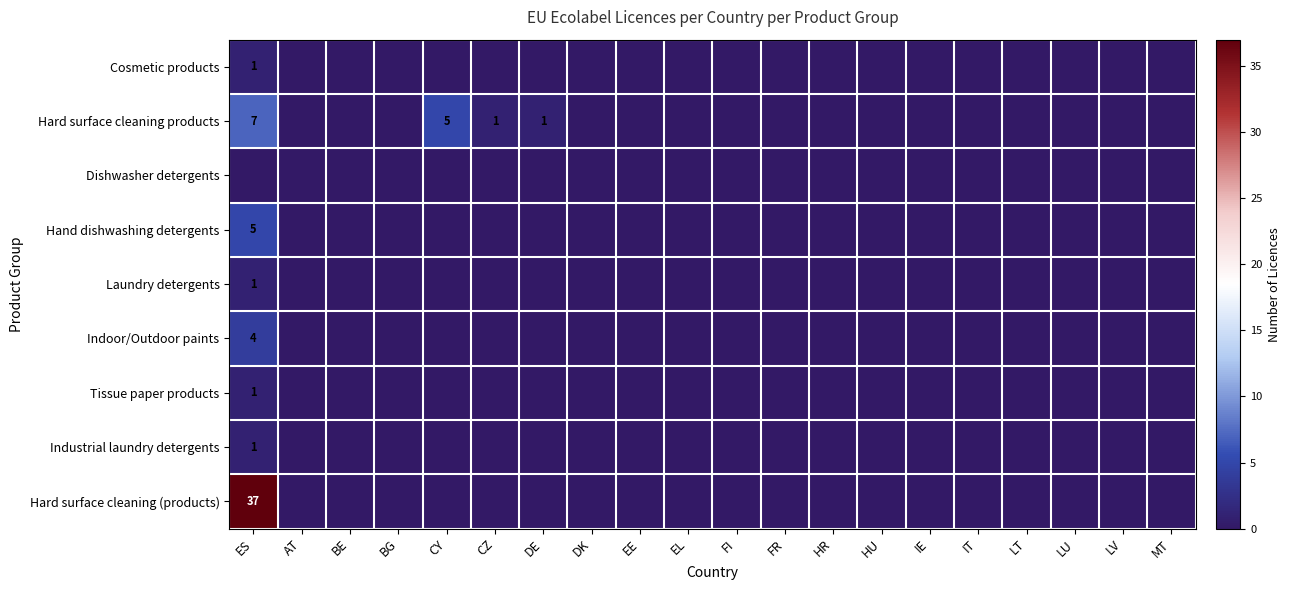

How many categories are shown in the chart?

20